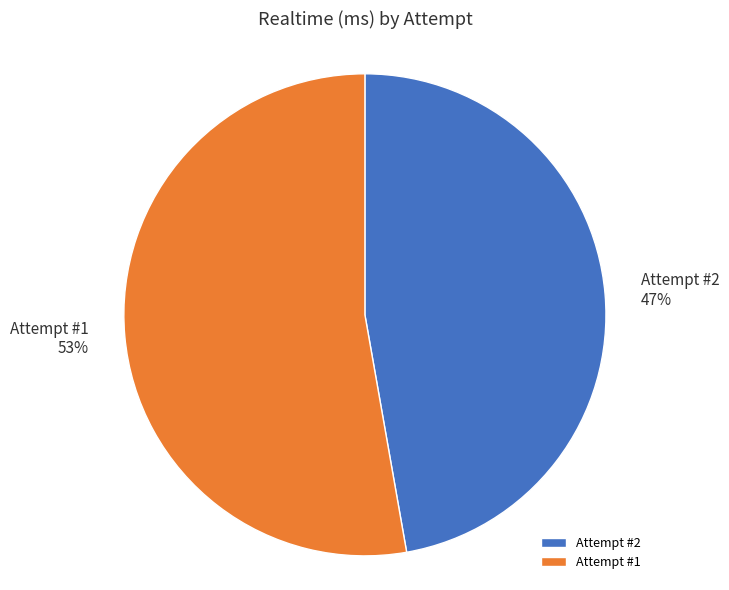

What is the largest slice in the pie chart?

Attempt #1